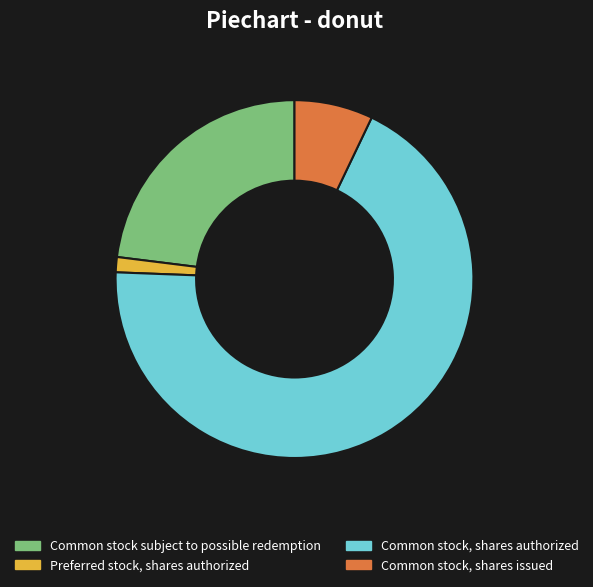

Is Common stock subject to possible redemption the majority of the pie?

No